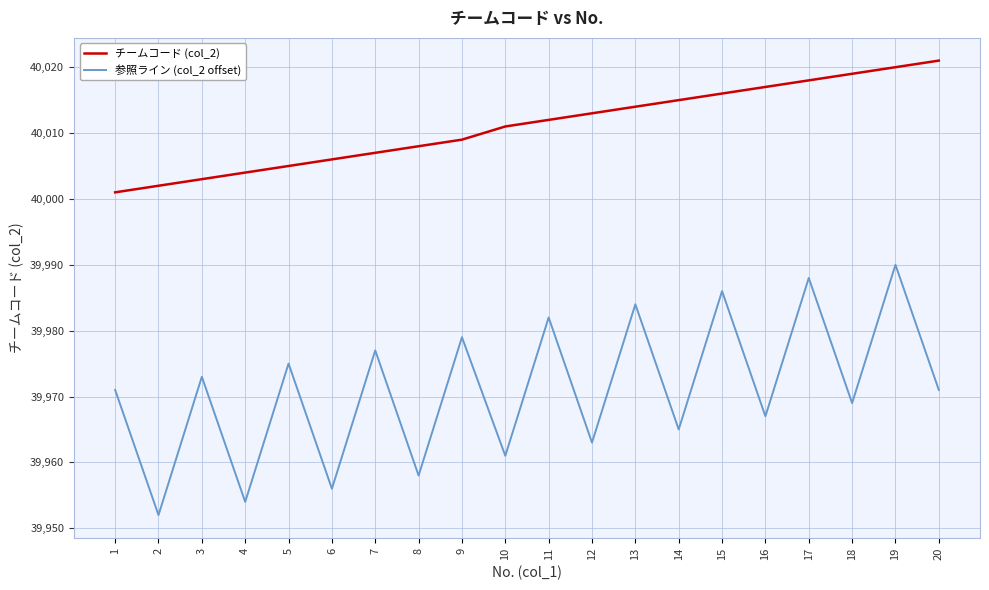

True or false: 参照ライン (col_2 offset) and チームコード (col_2) intersect in this chart.

False